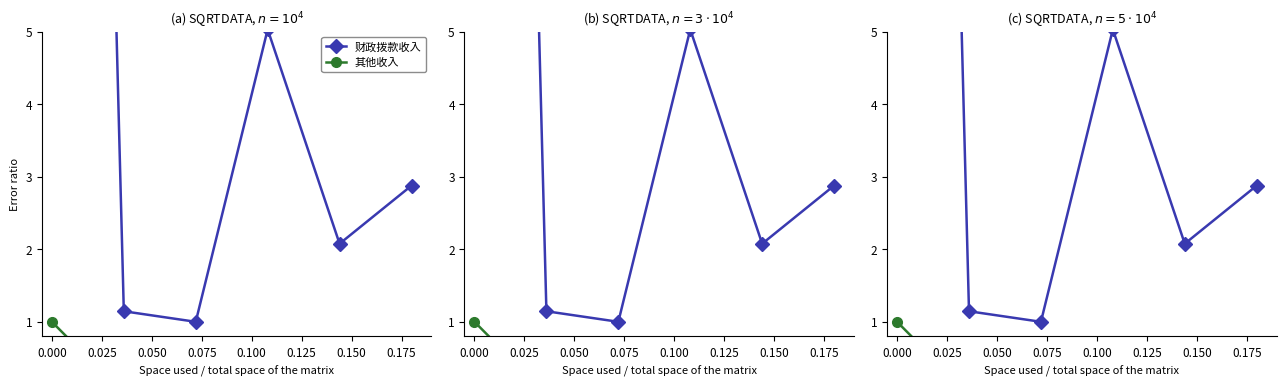

Which series has the largest range (max minus min)?

财政拨款收入